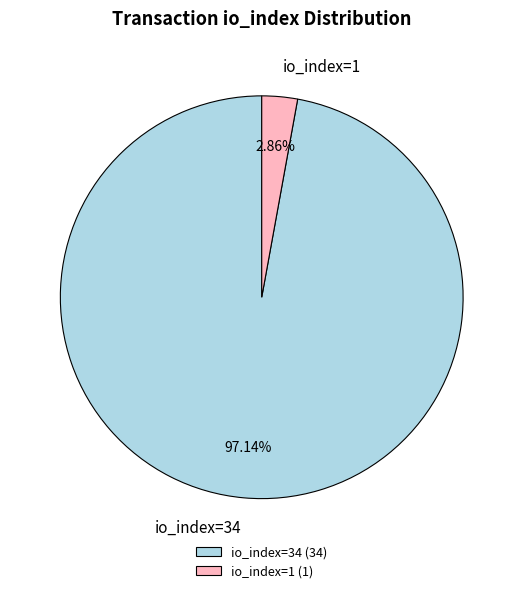

Which has a higher value, io_index=1 or io_index=34?

io_index=34